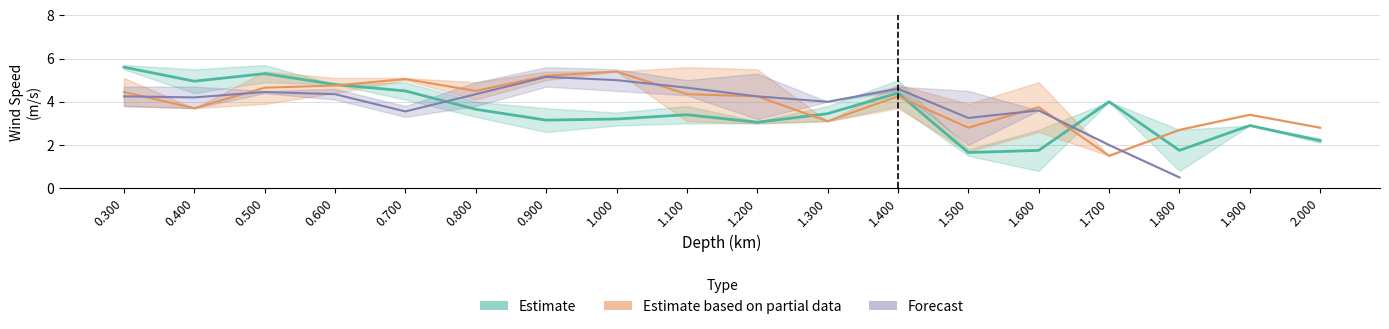

Where does the Estimate based on partial data series first go above 4?

0.300